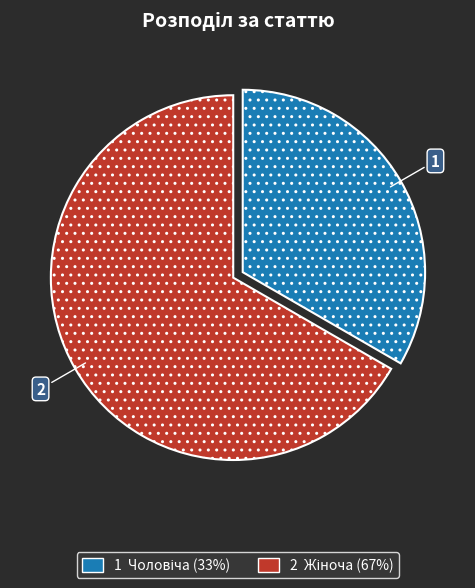

Does any single category account for the majority?

Yes